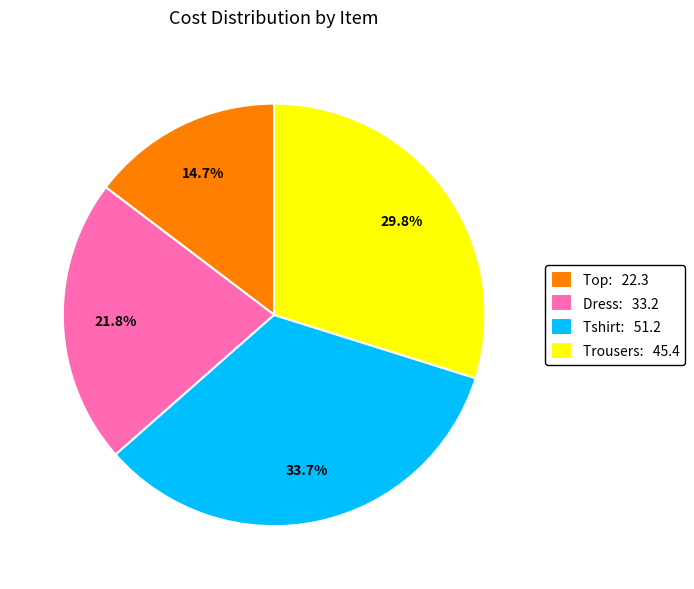

Which has a higher value, Dress or Trousers?

Trousers